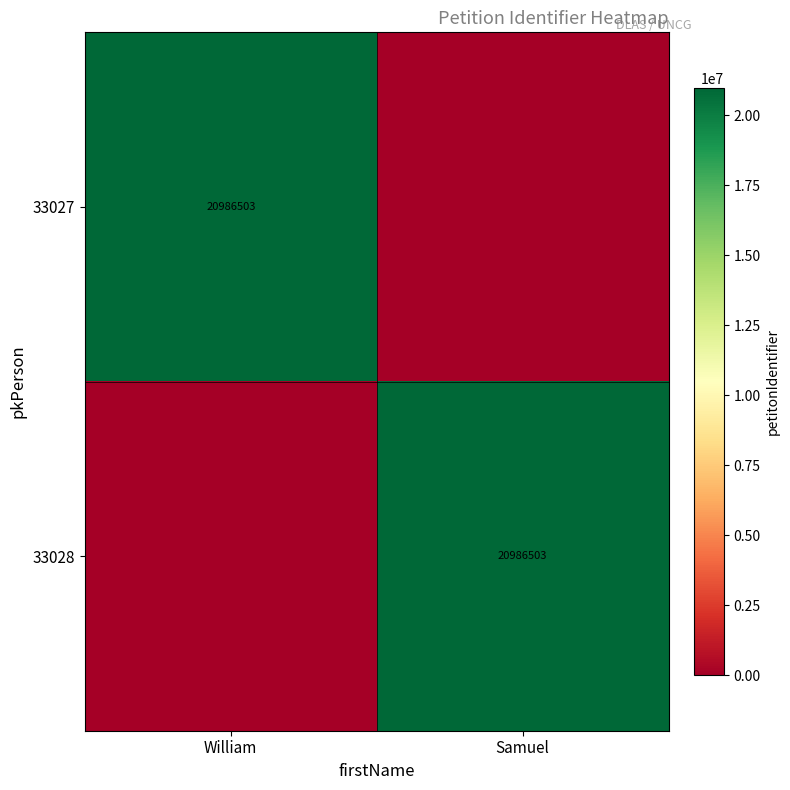

The 33027 series shows 20986503 at William. True or false?

True